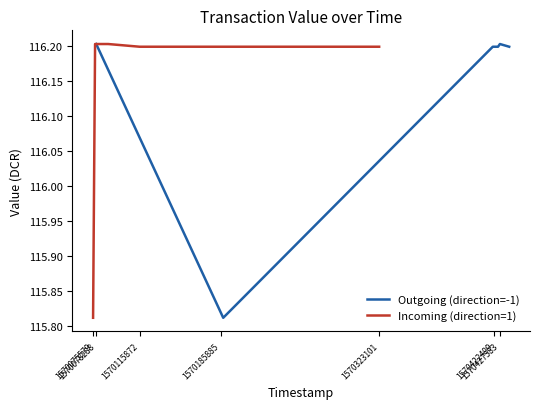

What are all the series names shown in the legend?

Outgoing (direction=-1), Incoming (direction=1)